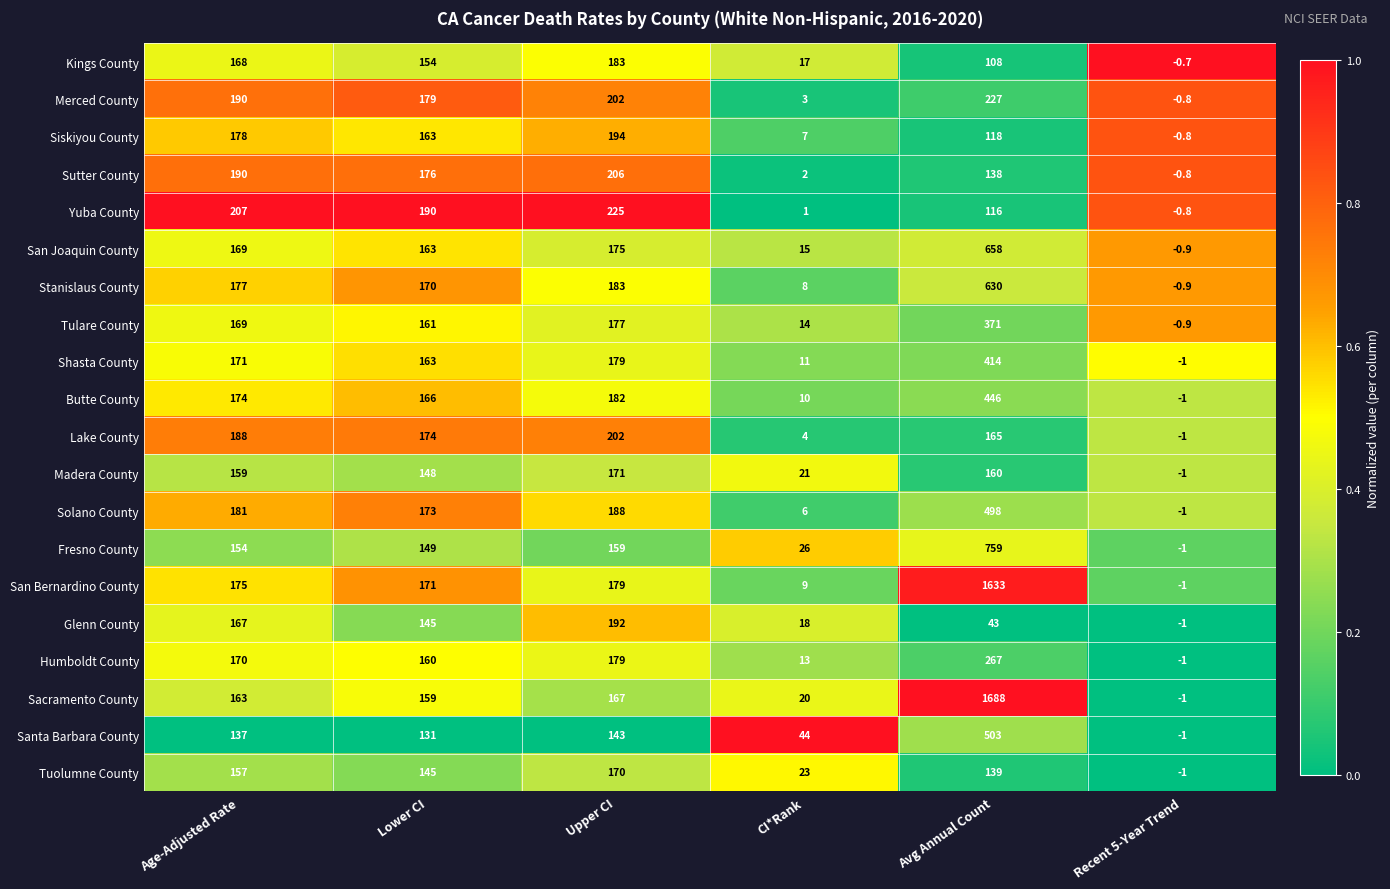

How many categories are shown in the chart?

6